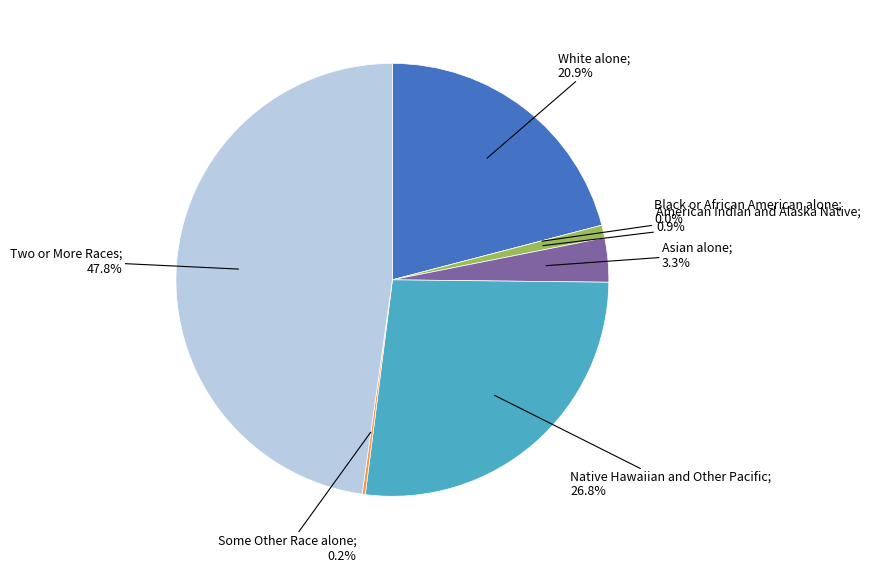

Which category has the biggest portion of the pie?

Two or More Races